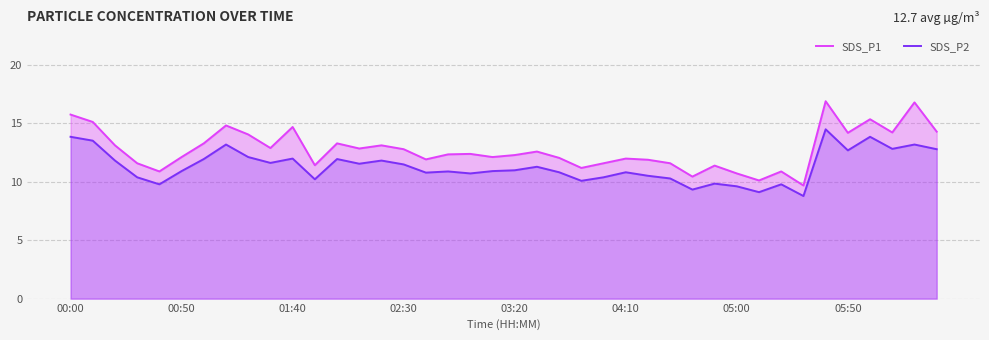

True or false: SDS_P2 has a value of 3.2 at 05:50.

False